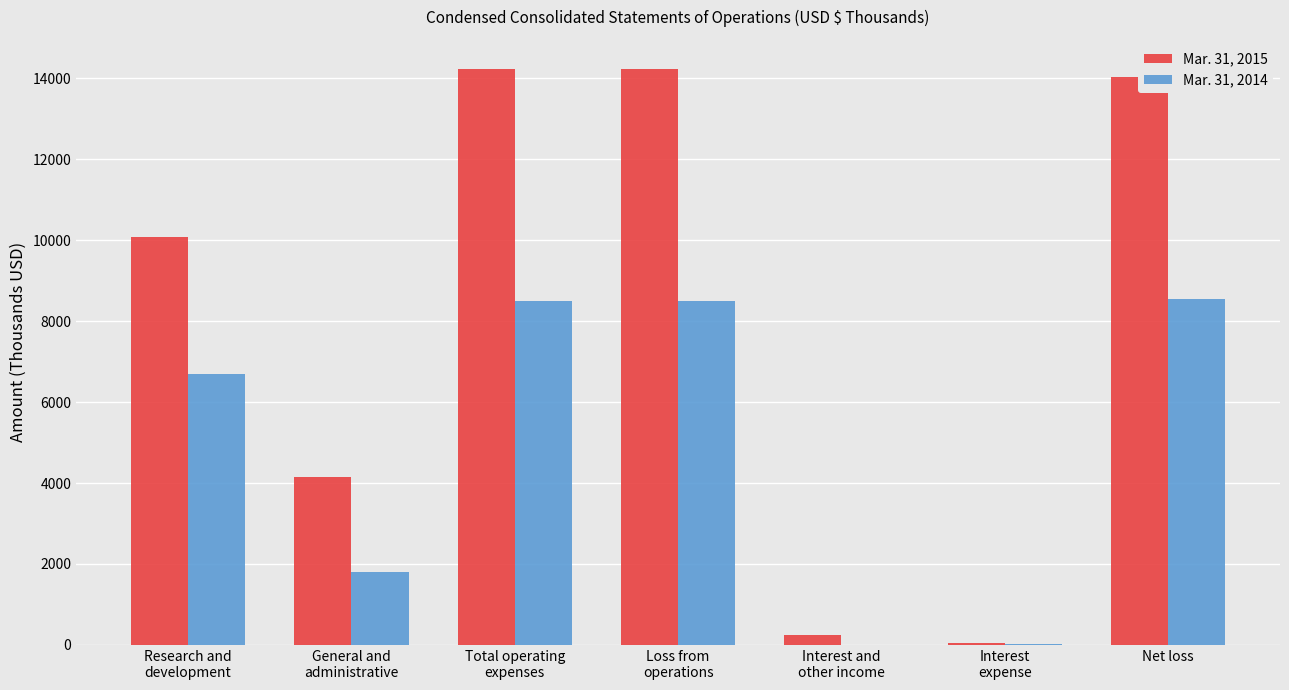

True or false: Mar. 31, 2014 has a value of 11311 at Net loss.

False